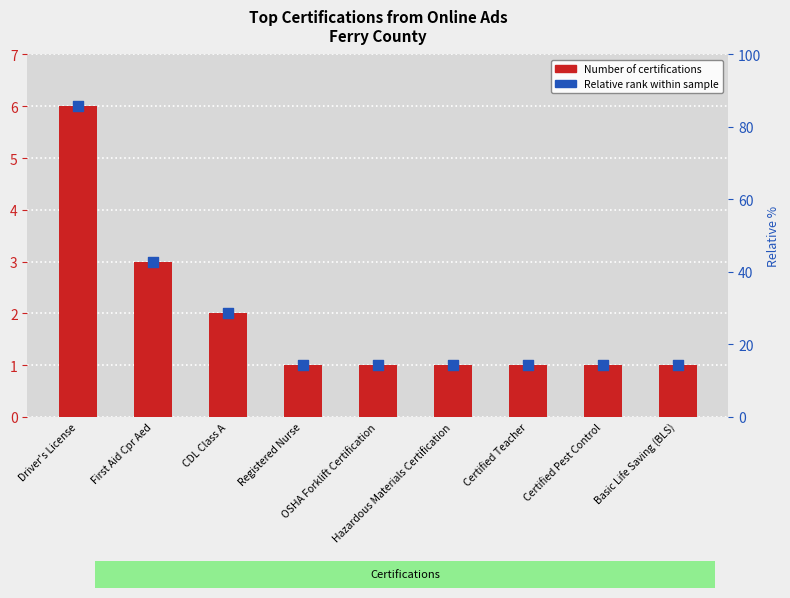

At which category is the sum across all series the highest?

Driver's License